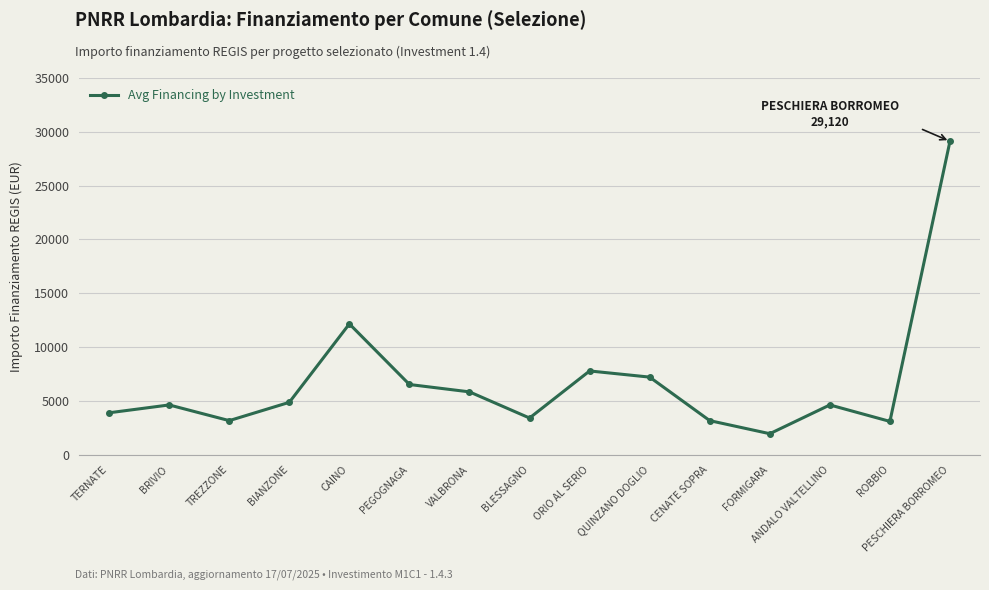

What is the sum of the values at FORMIGARA and ORIO AL SERIO?

9720